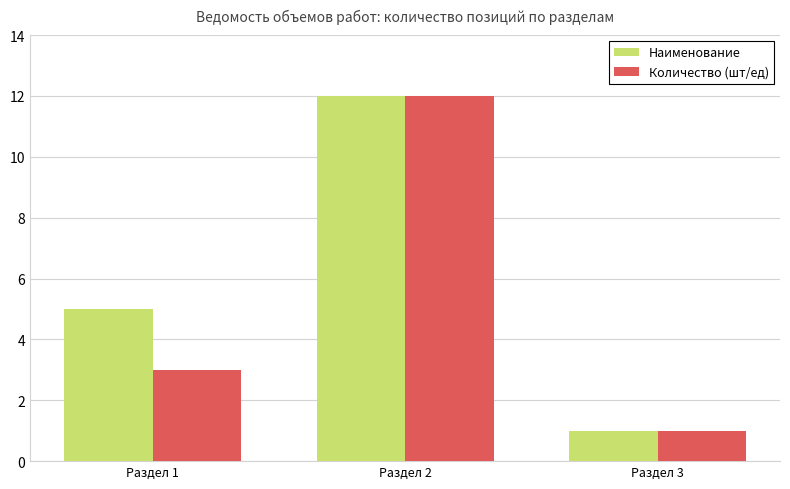

Where is Наименование nearest to the value 6?

Раздел 1